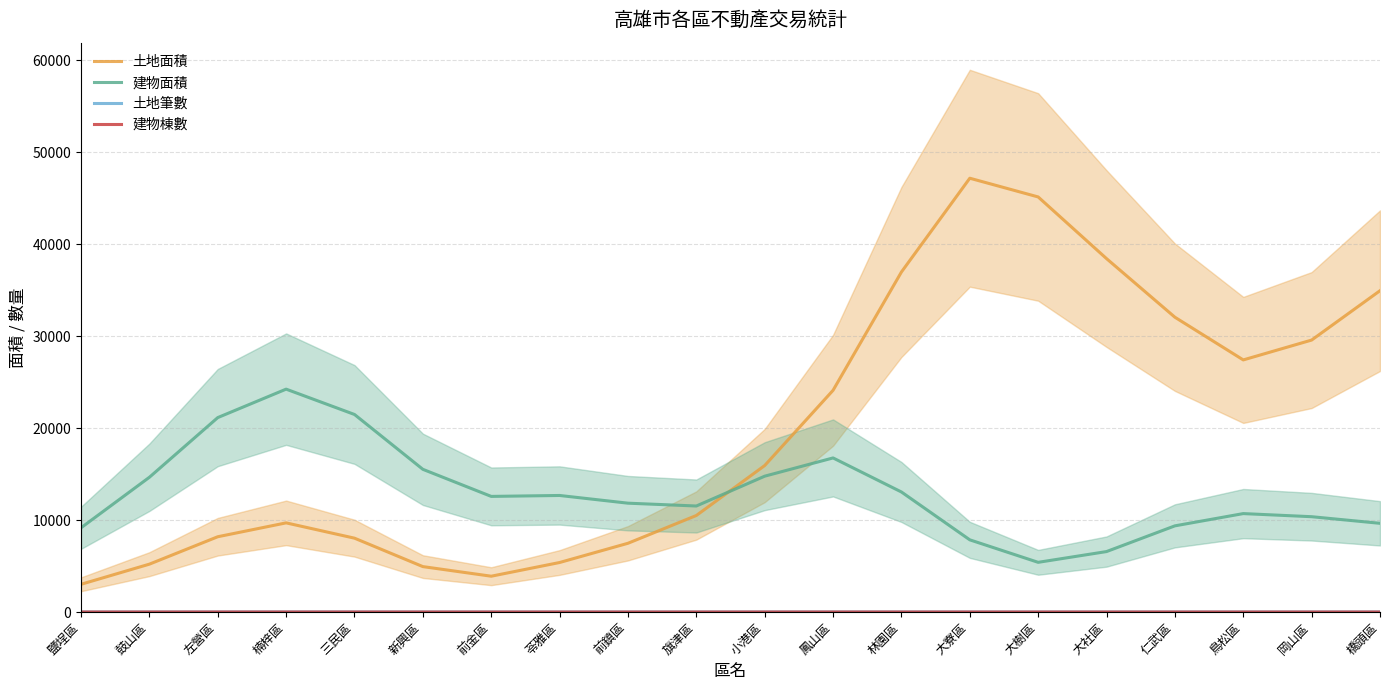

What are all the series names shown in the legend?

土地面積, 建物面積, 土地筆數, 建物棟數